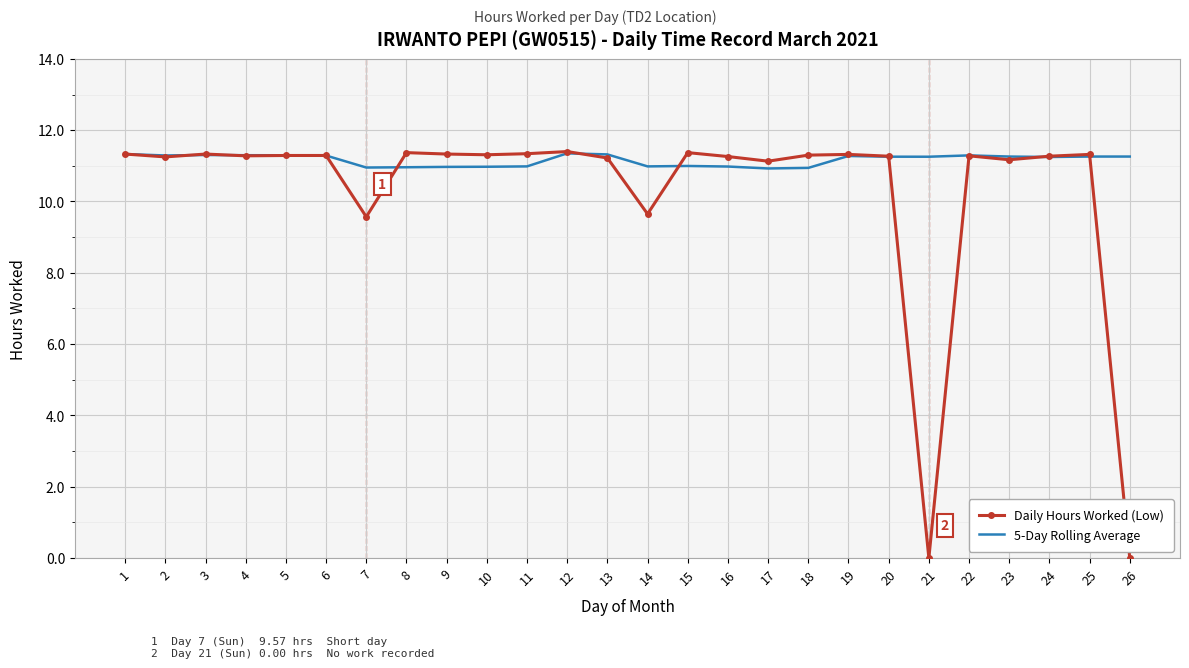

What is the total value across all series at 18?

22.2